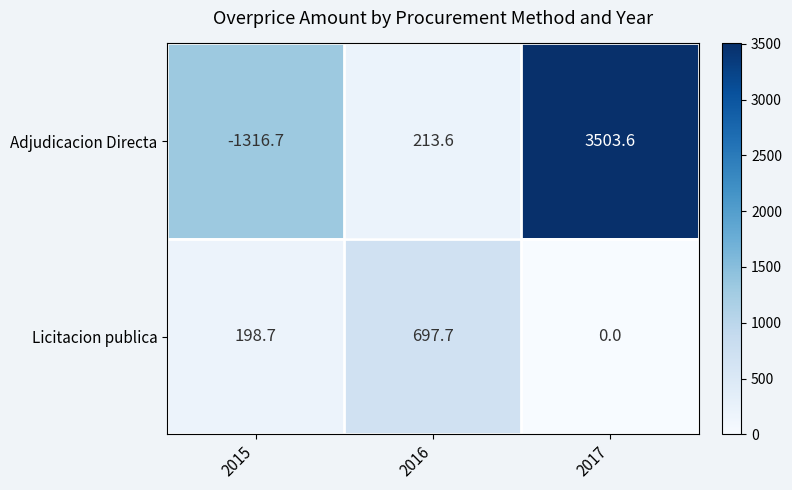

Reading left to right, transcribe all the data shown in this chart.

Adjudicacion Directa: 2015=-1316.7	2016=213.6	2017=3503.6
Licitacion publica: 2015=198.7	2016=697.7	2017=0.0